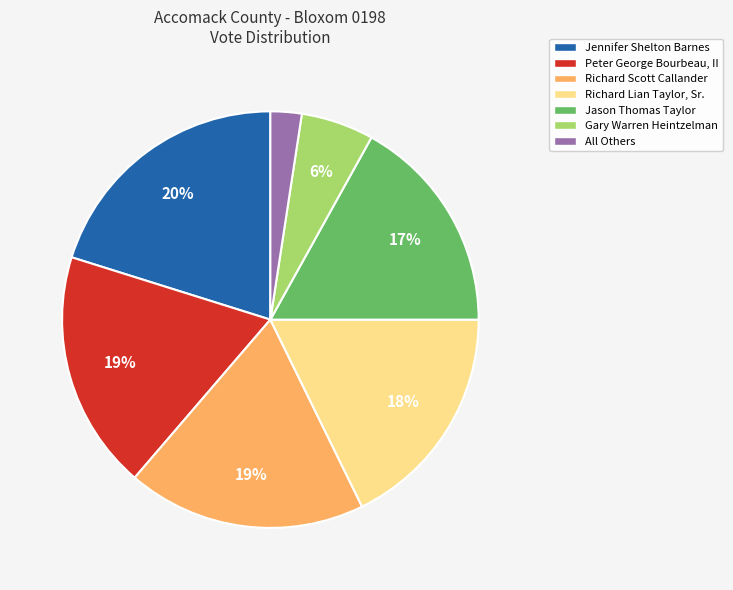

To the nearest percent, what percentage of the pie is Jason Thomas Taylor?

17%